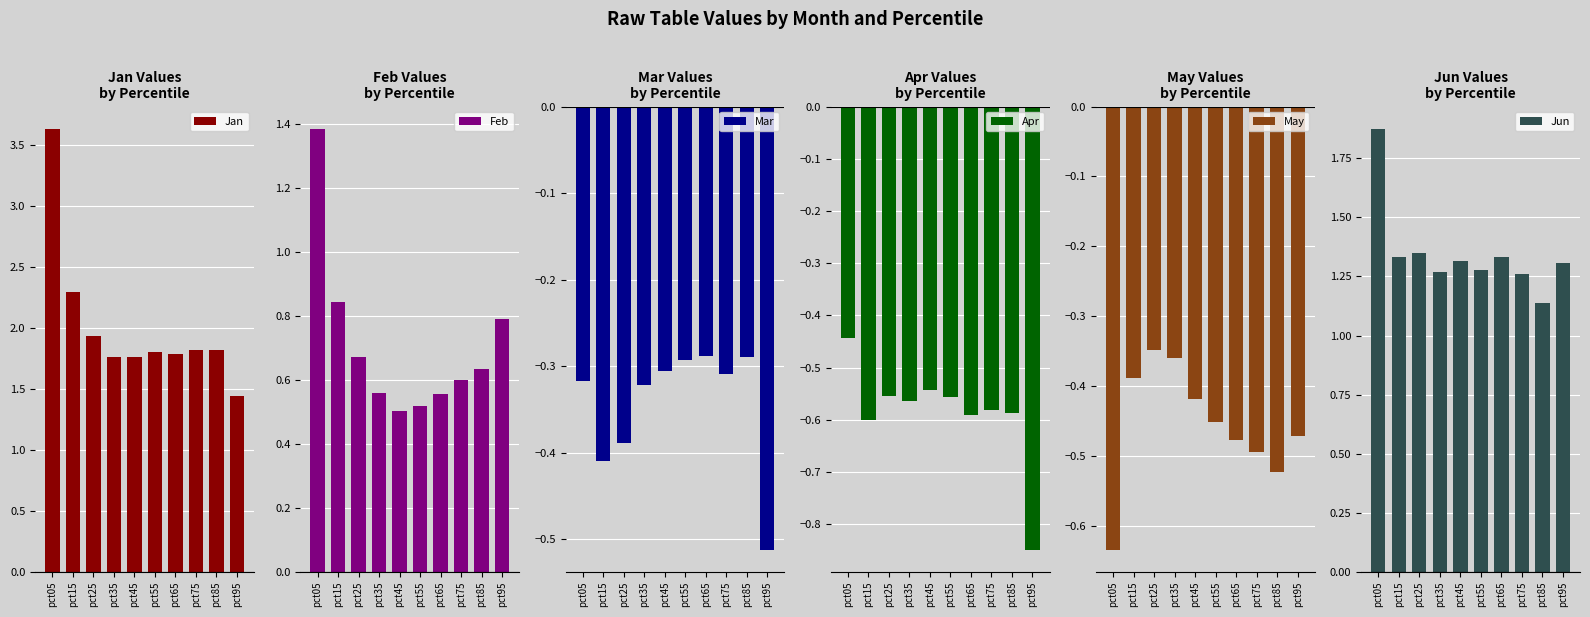

Reading right to left, extract all data points from this chart.

Jan: 1.4	1.8	1.8	1.8	1.8	1.8	1.8	1.9	2.3	3.6
Feb: 0.8	0.6	0.6	0.6	0.5	0.5	0.6	0.7	0.8	1.4
Mar: -0.5	-0.3	-0.3	-0.3	-0.3	-0.3	-0.3	-0.4	-0.4	-0.3
Apr: -0.8	-0.6	-0.6	-0.6	-0.6	-0.5	-0.6	-0.6	-0.6	-0.4
May: -0.5	-0.5	-0.5	-0.5	-0.5	-0.4	-0.4	-0.3	-0.4	-0.6
Jun: 1.3	1.1	1.3	1.3	1.3	1.3	1.3	1.3	1.3	1.9